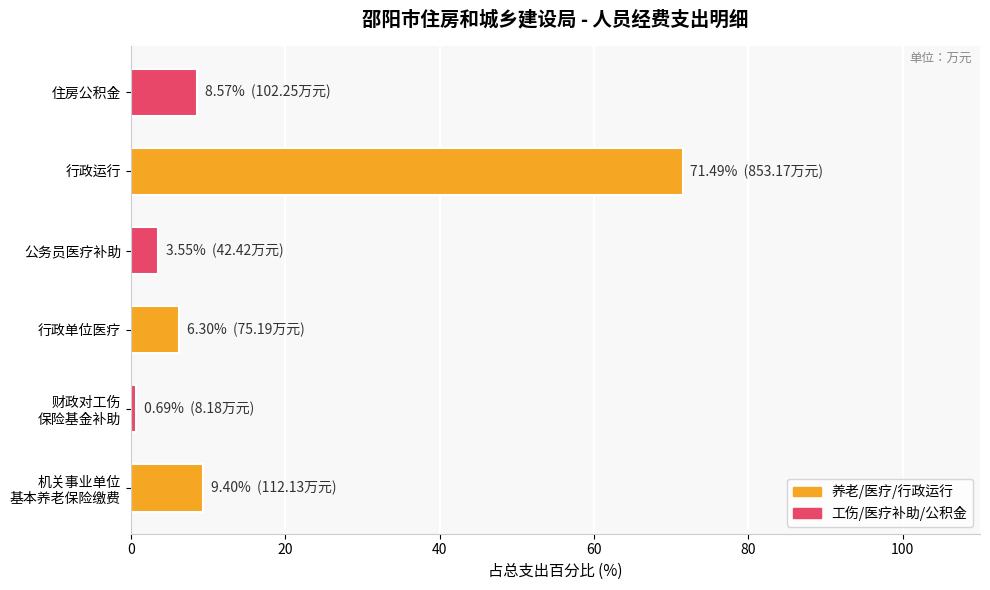

Approximately how many times larger is the value at 行政运行 compared to 住房公积金?

8.3